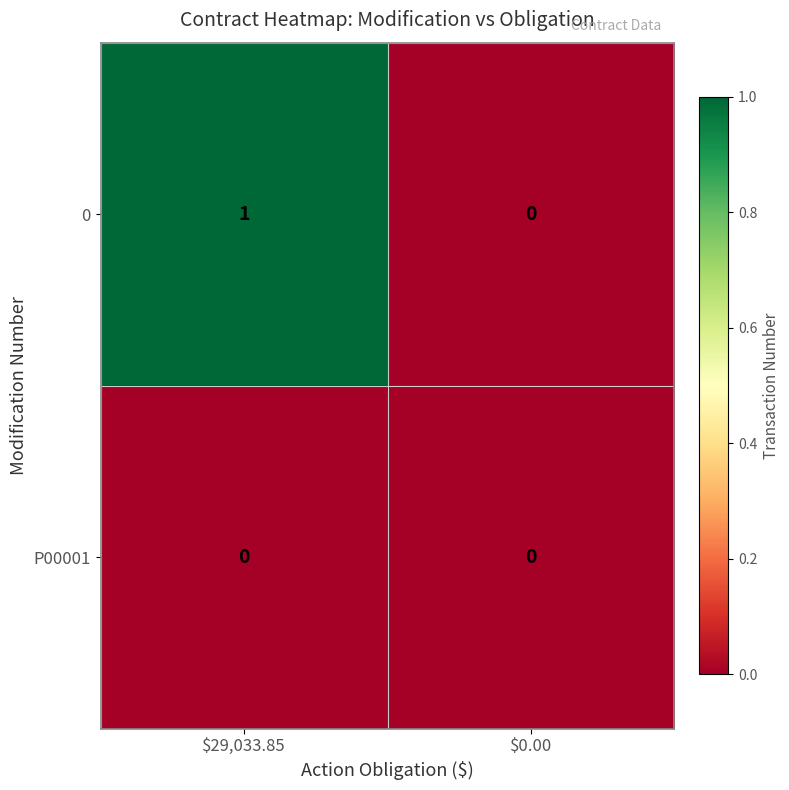

Which label corresponds to the largest value in the chart?

$29,033.85